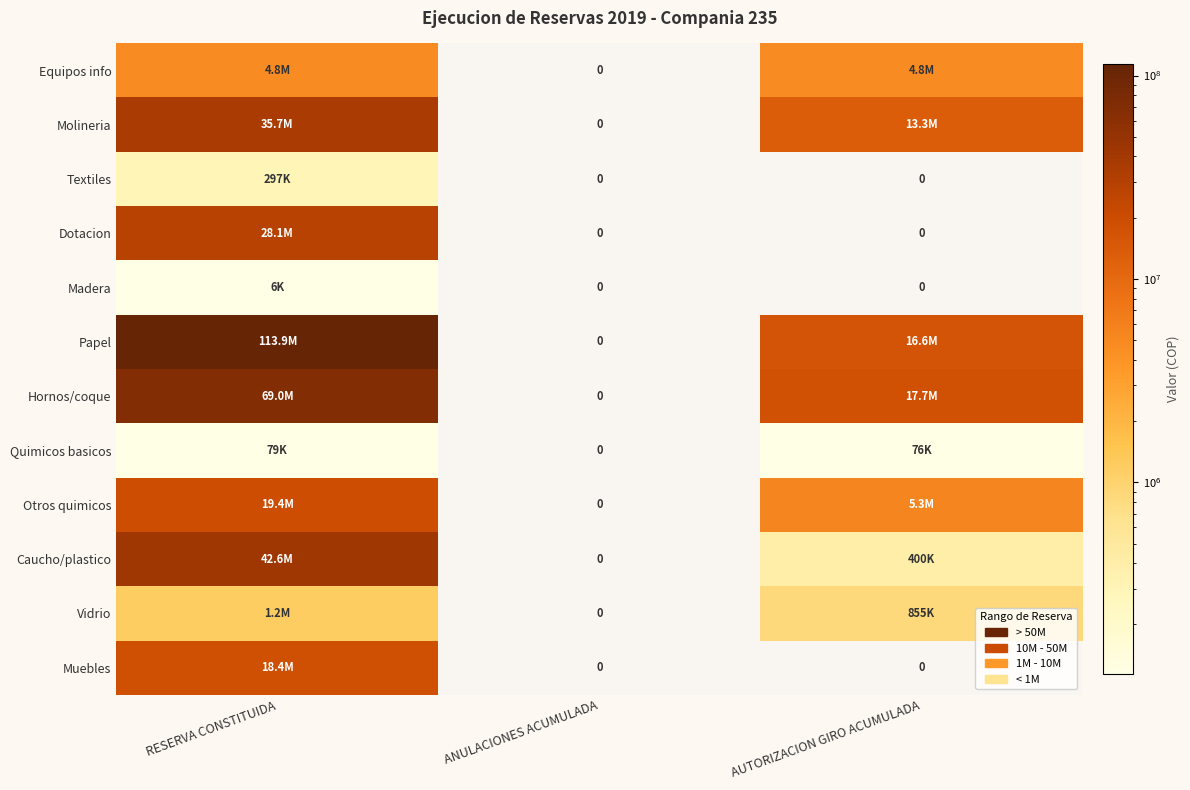

Rank the series at AUTORIZACION GIRO ACUMULADA from lowest to highest value.

Textiles, Dotacion, Madera, Muebles, Quimicos basicos, Caucho/plastico, Vidrio, Equipos info, Otros quimicos, Molineria, Papel, Hornos/coque